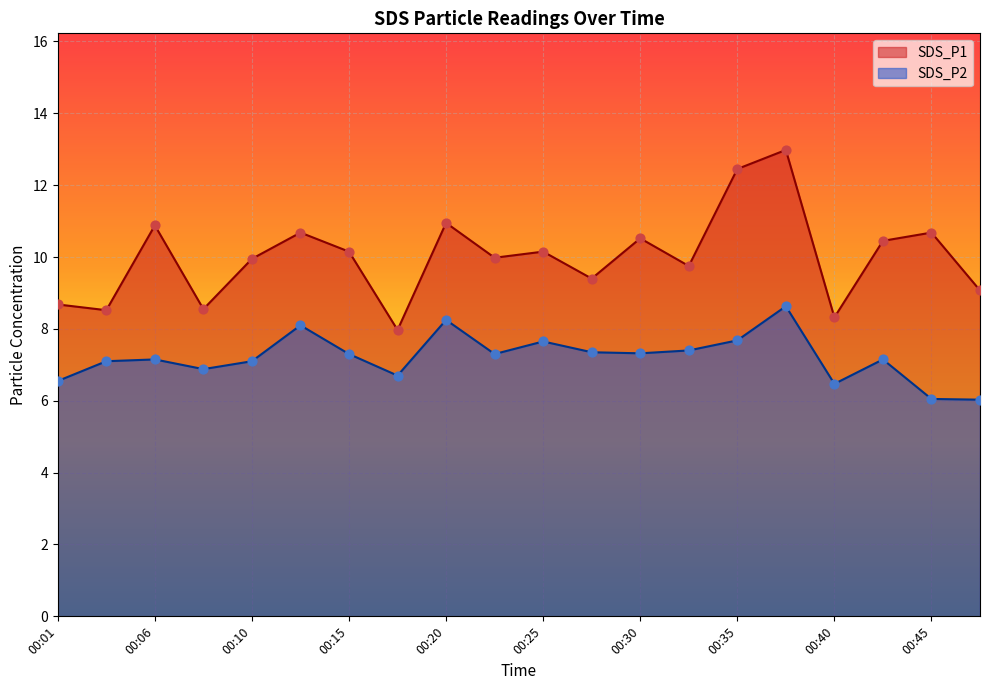

At how many categories does at least one series exceed 9?

15